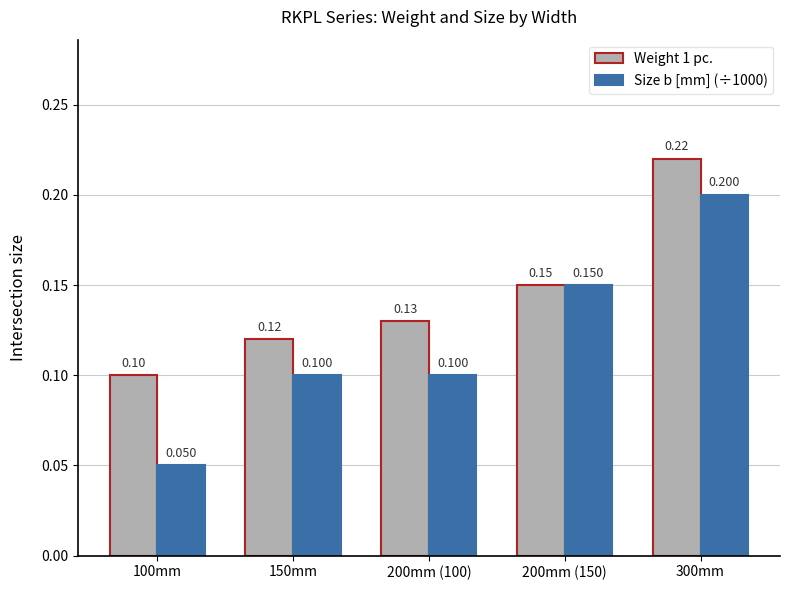

What is the sum of the Weight 1 pc. values at 150mm and 100mm?

0.2